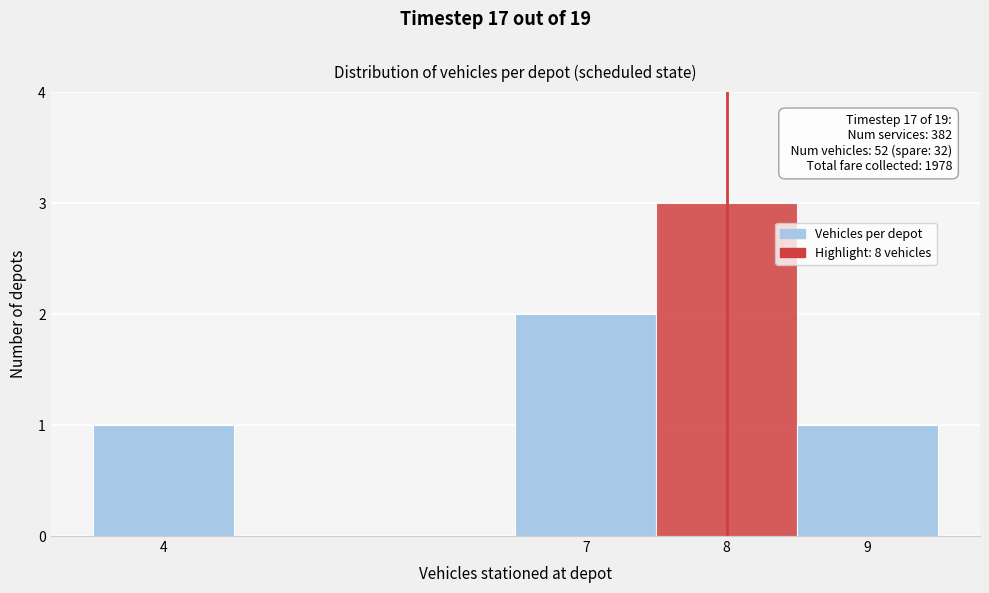

Which range on the x-axis has the tallest bar?

7.5 to 8.5